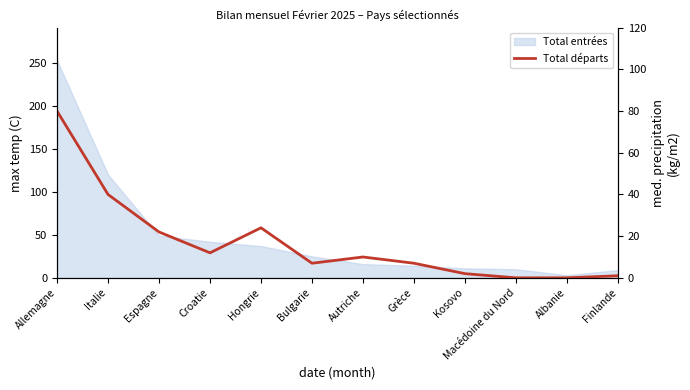

What is the label of the 10th point from the left?

Macédoine du Nord